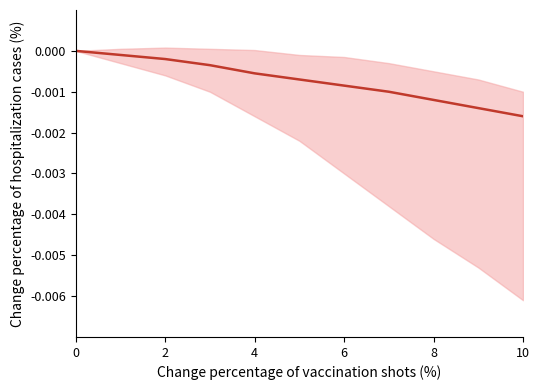

How many negative values are there?

10